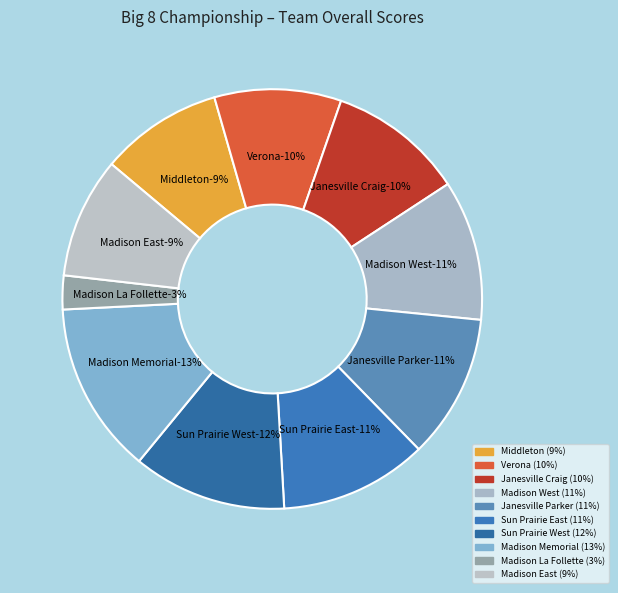

To the nearest percent, what is the combined percentage of Madison La Follette and Madison Memorial?

16%